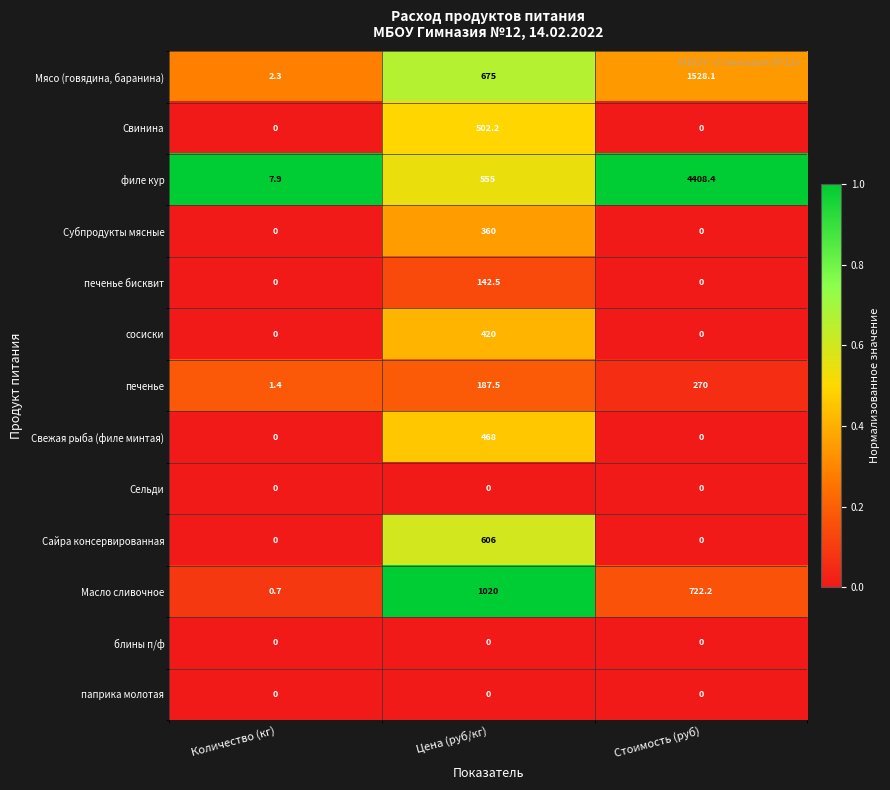

At which category is the sum across all series the highest?

Стоимость (руб)